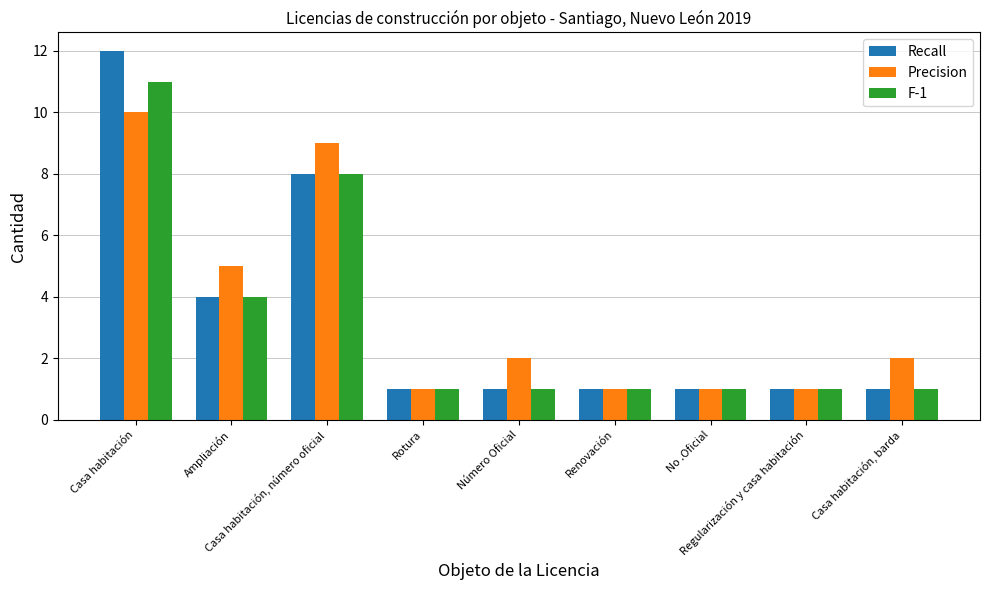

Reading left to right, extract all data points from this chart.

Recall: Casa habitación=12	Ampliación=4	Casa habitación, número oficial=8	Rotura=1	Número Oficial=1	Renovación=1	No .Oficial=1	Regularización y casa habitación=1	Casa habitación, barda=1
Precision: Casa habitación=10	Ampliación=5	Casa habitación, número oficial=9	Rotura=1	Número Oficial=2	Renovación=1	No .Oficial=1	Regularización y casa habitación=1	Casa habitación, barda=2
F-1: Casa habitación=11	Ampliación=4	Casa habitación, número oficial=8	Rotura=1	Número Oficial=1	Renovación=1	No .Oficial=1	Regularización y casa habitación=1	Casa habitación, barda=1